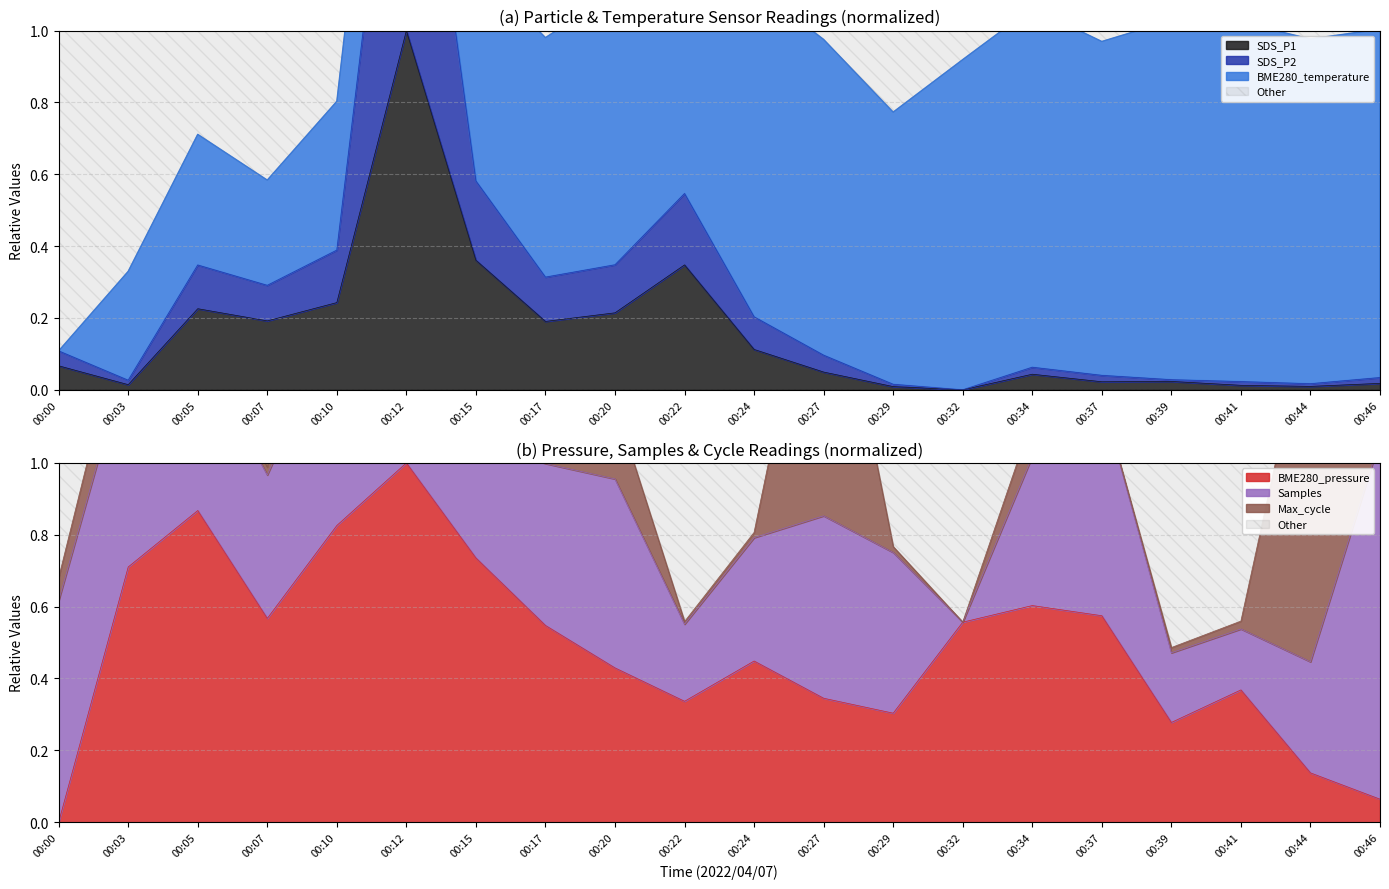

Reading left to right, extract all data points from this chart.

SDS_P1: 00:00=0.1	00:03=0.0	00:05=0.2	00:07=0.2	00:10=0.2	00:12=1.0	00:15=0.4	00:17=0.2	00:20=0.2	00:22=0.3	00:24=0.1	00:27=0.0	00:29=0.0	00:32=0.0	00:34=0.0	00:37=0.0	00:39=0.0	00:41=0.0	00:44=0.0	00:46=0.0
SDS_P2: 00:00=0.1	00:03=0.0	00:05=0.3	00:07=0.3	00:10=0.4	00:12=2.0	00:15=0.6	00:17=0.3	00:20=0.3	00:22=0.5	00:24=0.2	00:27=0.1	00:29=0.0	00:32=0.0	00:34=0.1	00:37=0.0	00:39=0.0	00:41=0.0	00:44=0.0	00:46=0.0
BME280_pressure_norm: 00:00=0.0	00:03=0.7	00:05=0.9	00:07=0.6	00:10=0.8	00:12=1.0	00:15=0.7	00:17=0.5	00:20=0.4	00:22=0.3	00:24=0.4	00:27=0.3	00:29=0.3	00:32=0.6	00:34=0.6	00:37=0.6	00:39=0.3	00:41=0.4	00:44=0.1	00:46=0.1